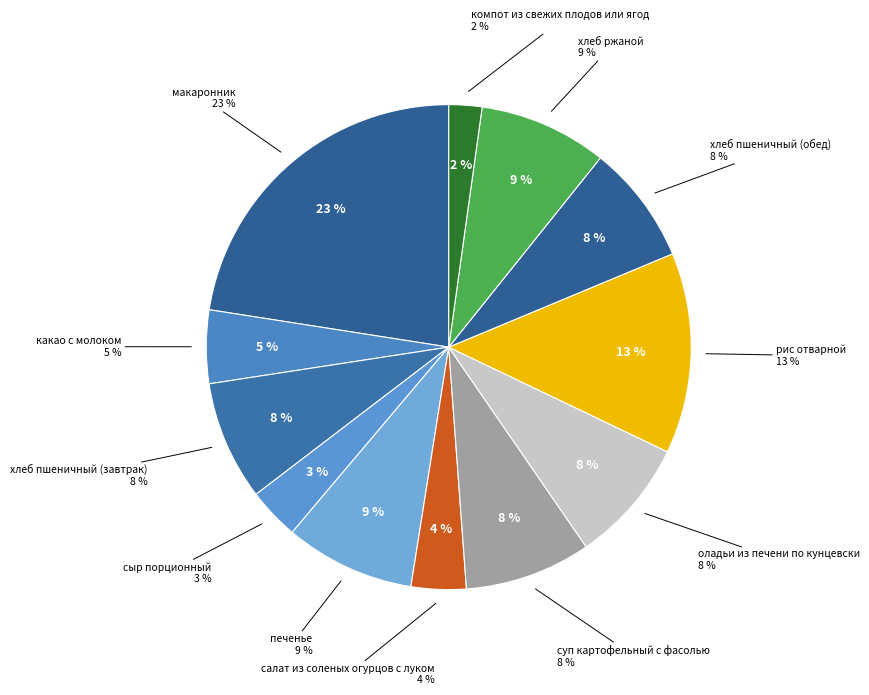

How many slices are in this pie chart?

12